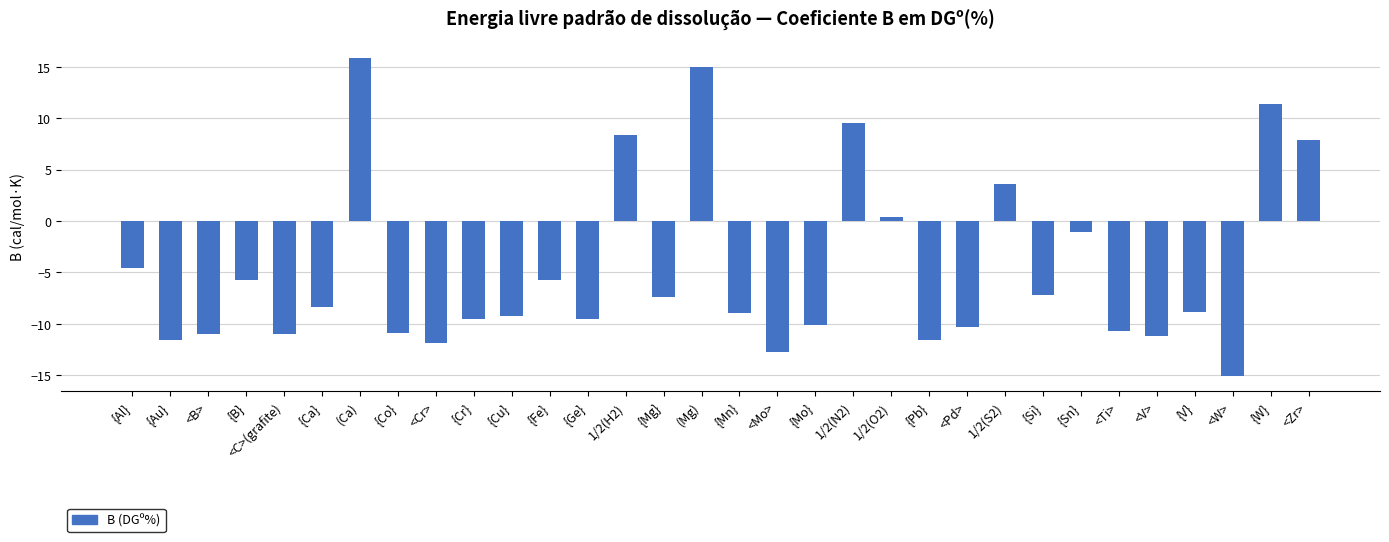

What is the change in value from {Cr} to 1/2(H2)?

+17.9